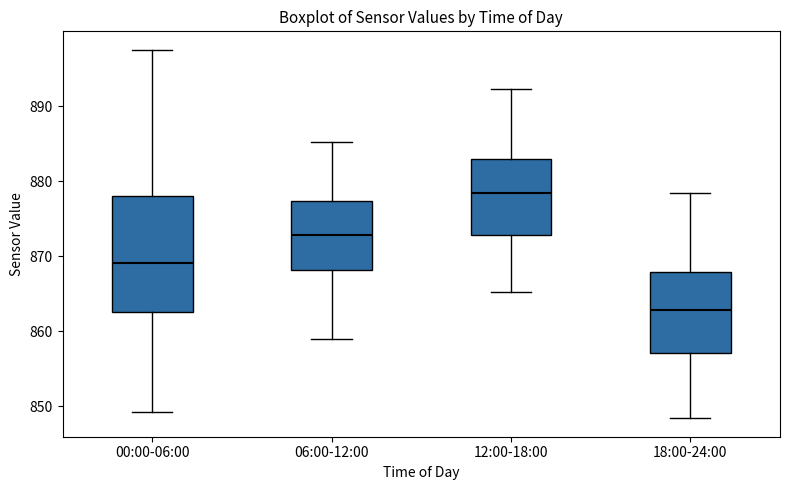

Where is the upper edge of the box for 18:00-24:00 on the y-axis? The values are not printed on the chart, so give them approximately, as read against the axis.

868